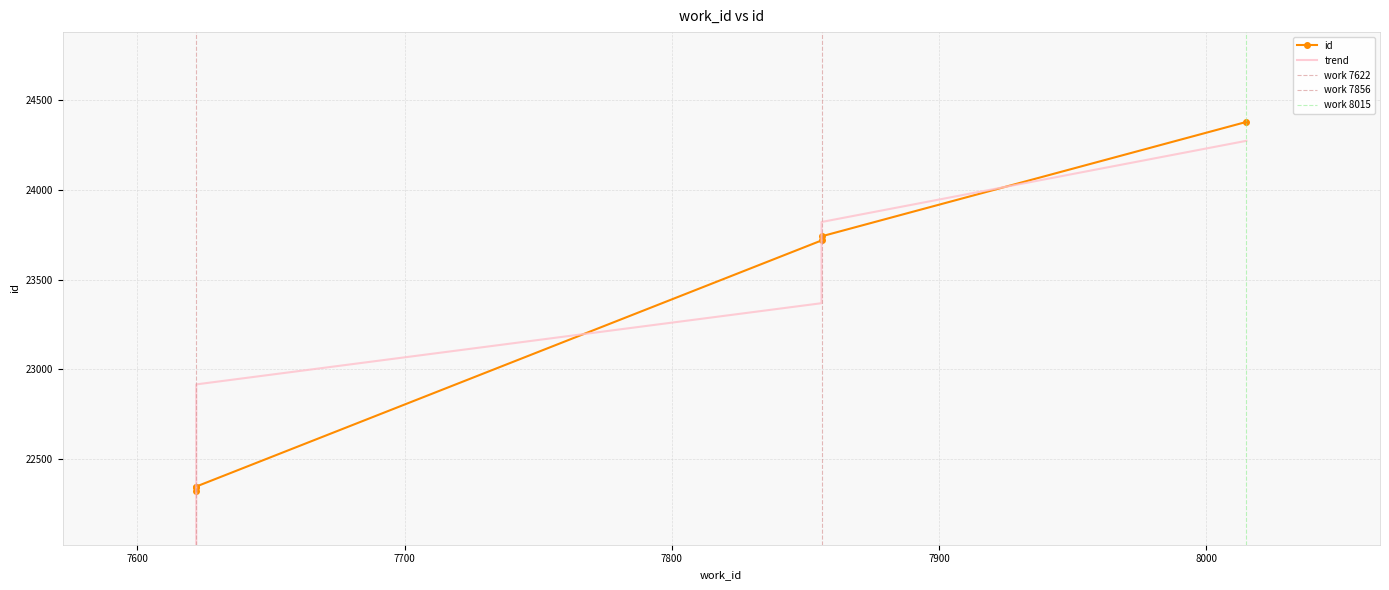

Which has a higher value, 7622 or 7856?

7856